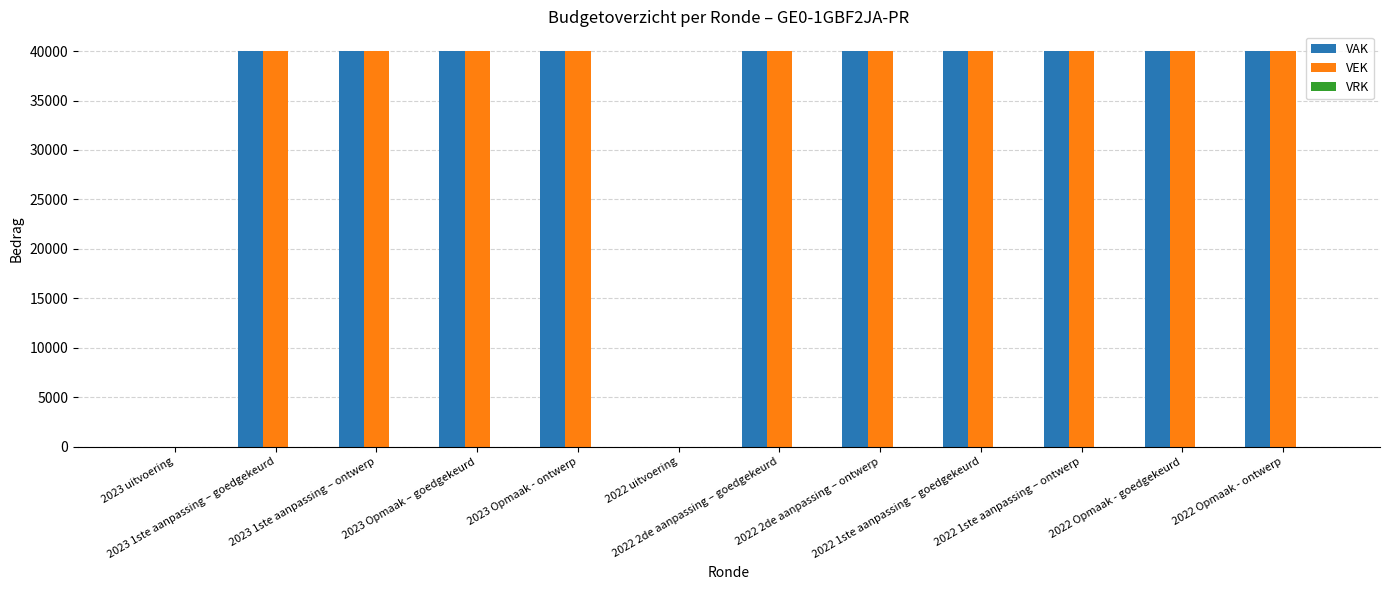

What is the sum of the VAK values at 2022 Opmaak - goedgekeurd and 2023 uitvoering?

40000